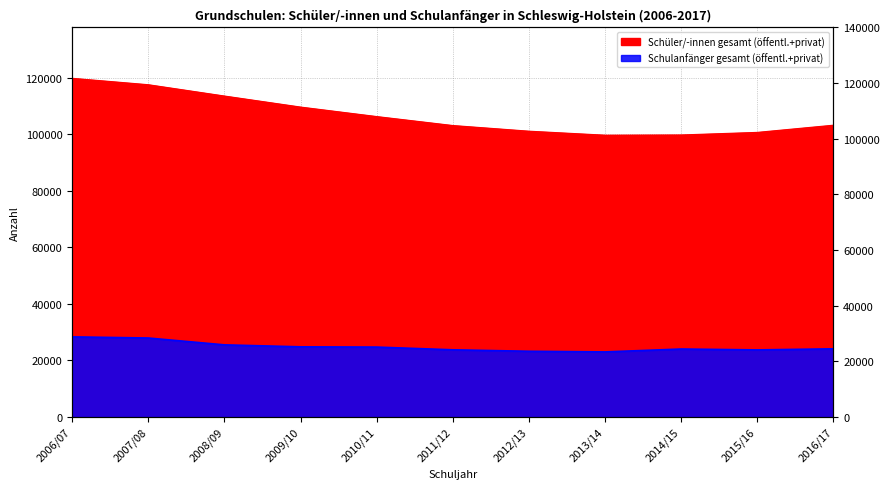

What is the spread (max minus min) of values at 2013/14?

76638